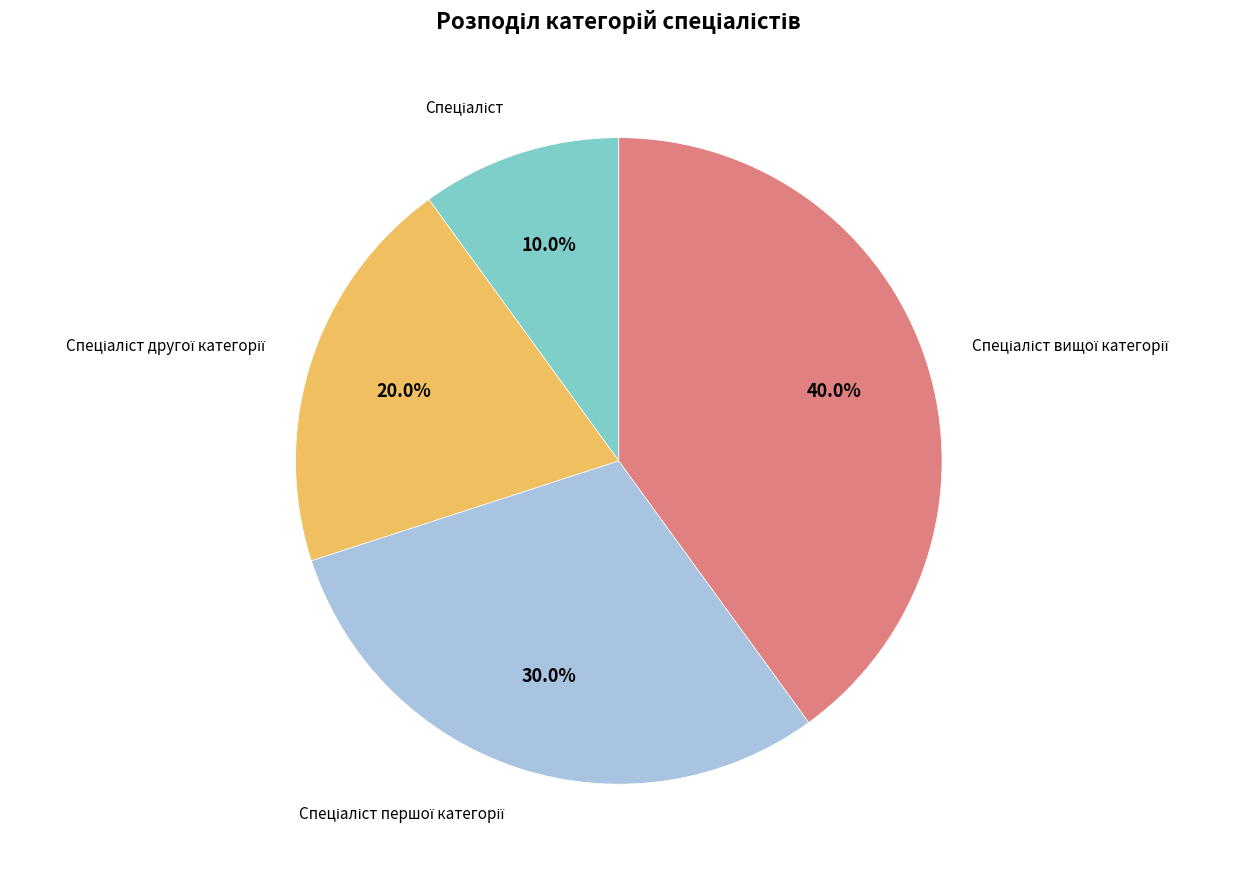

To the nearest percent, what is the average slice percentage?

25%